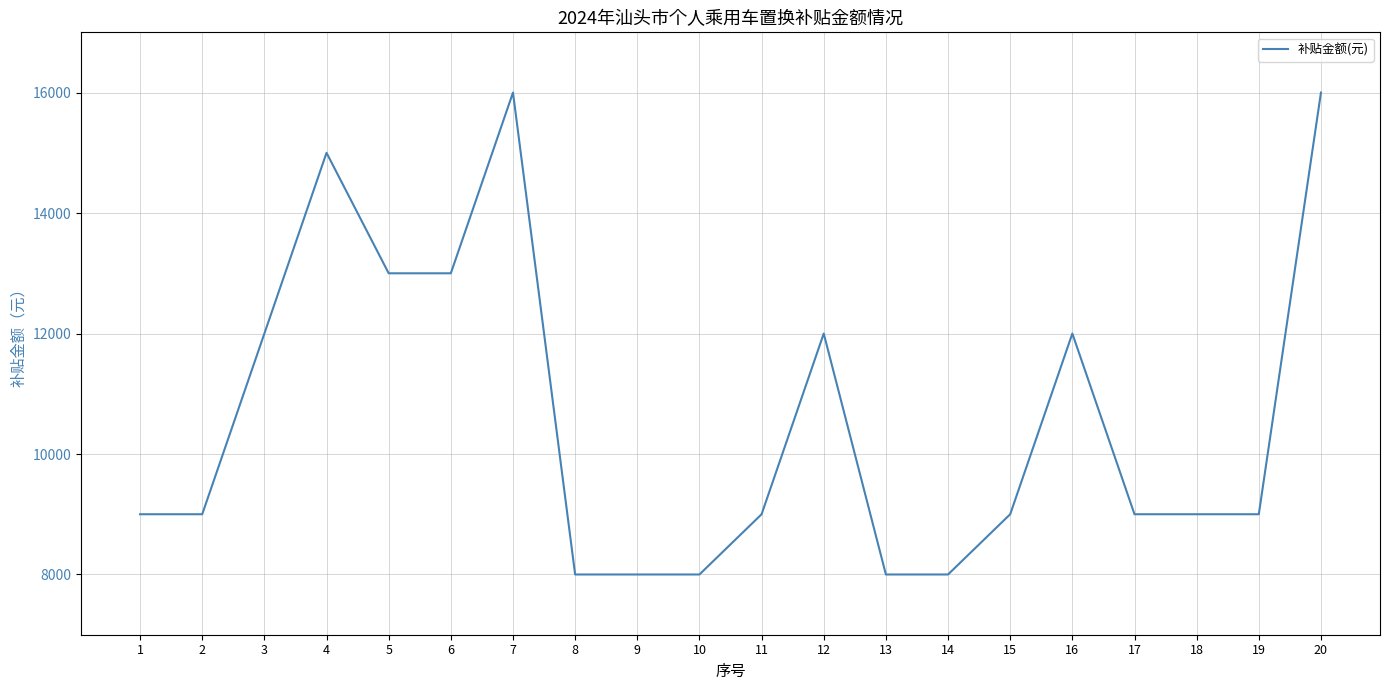

The value at 8 is 8000. True or false?

True